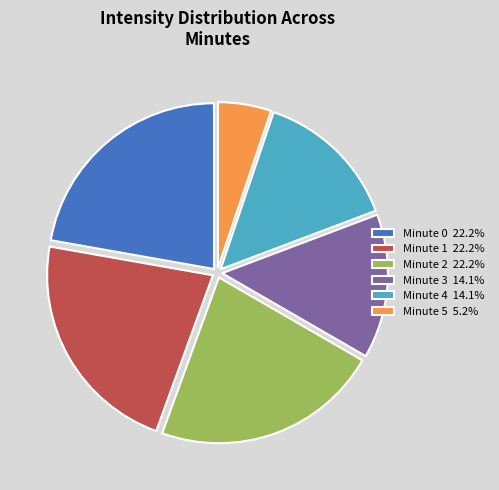

Does any single category account for the majority?

No